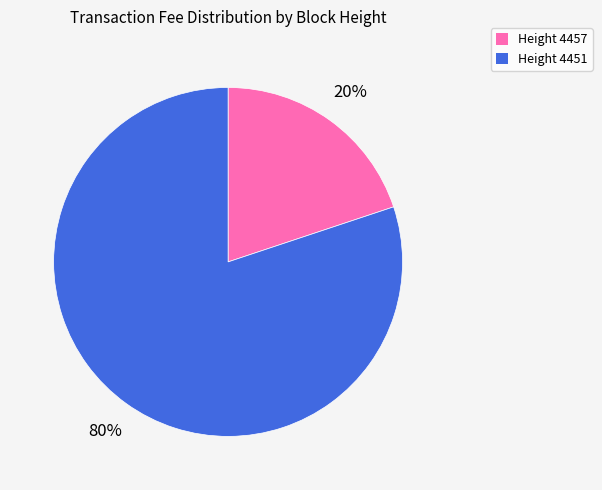

To the nearest percent, what is the difference between the largest and smallest slice percentages?

60%